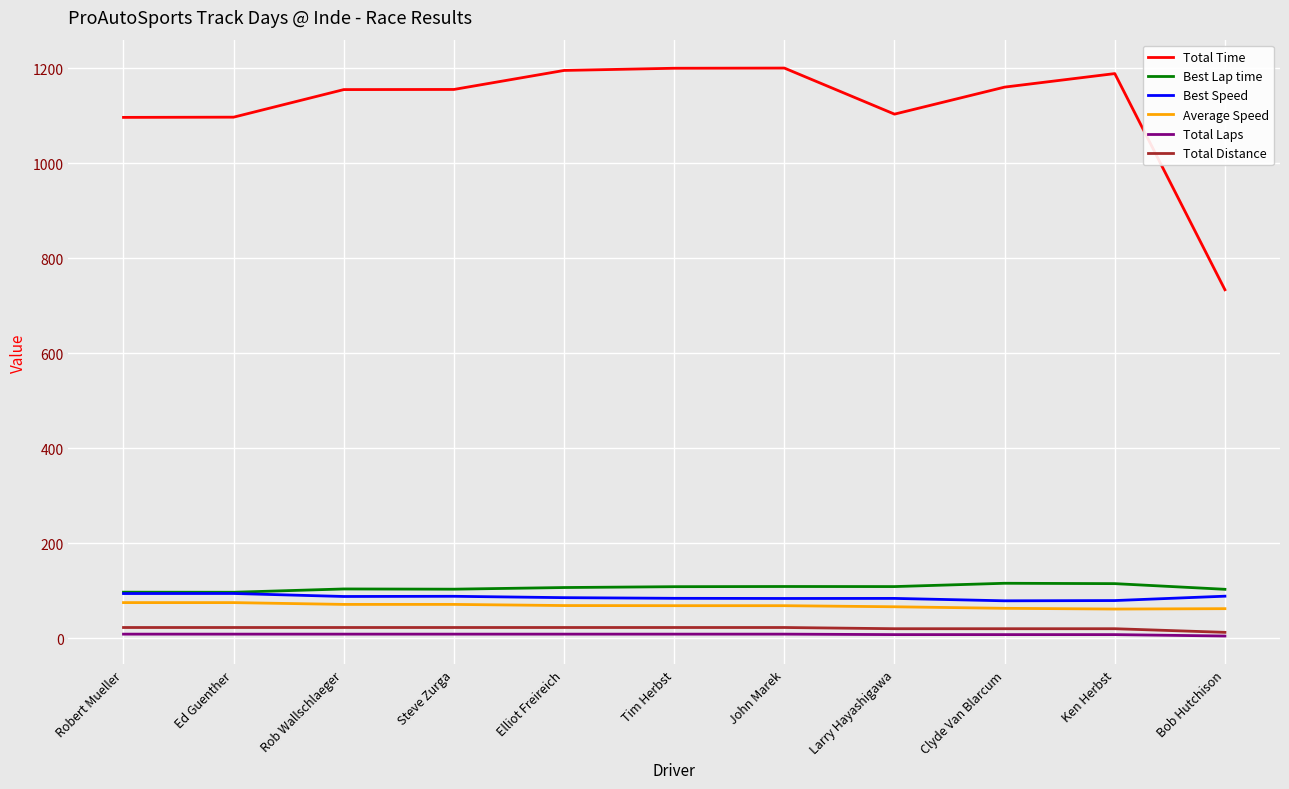

Which series changed the most between Ed Guenther and Elliot Freireich?

Total Time